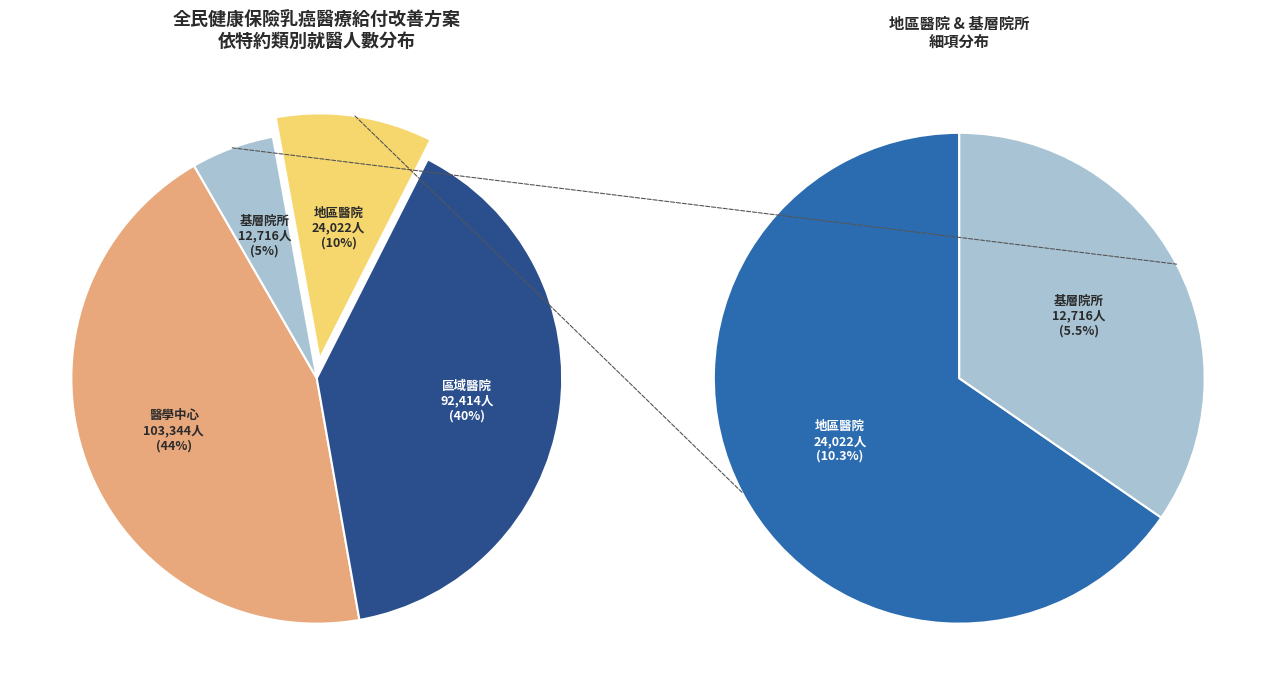

How many segments does this pie chart have?

4